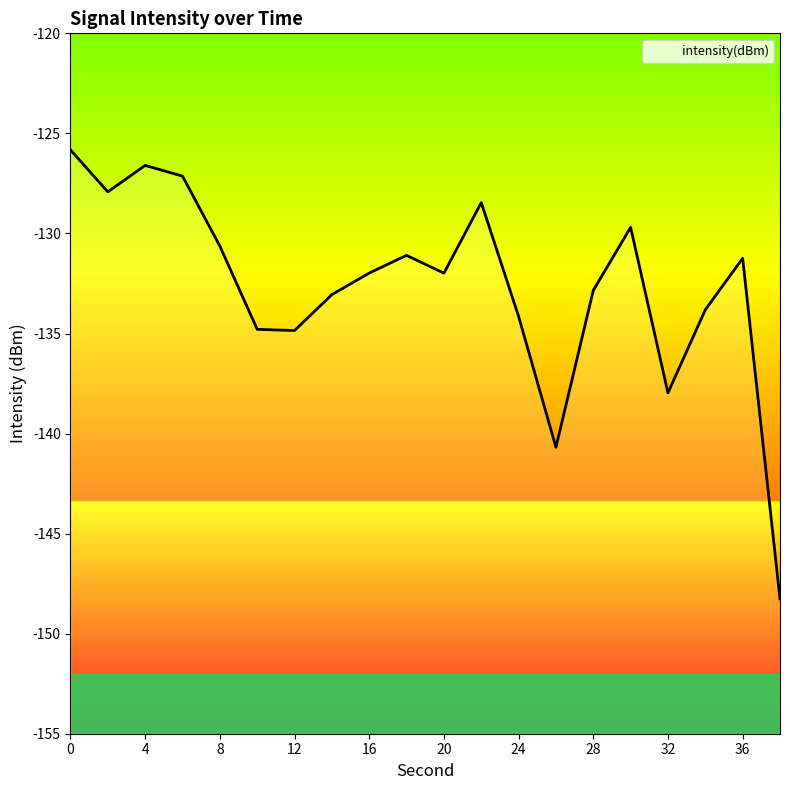

What is the difference between the maximum and minimum values?

22.4